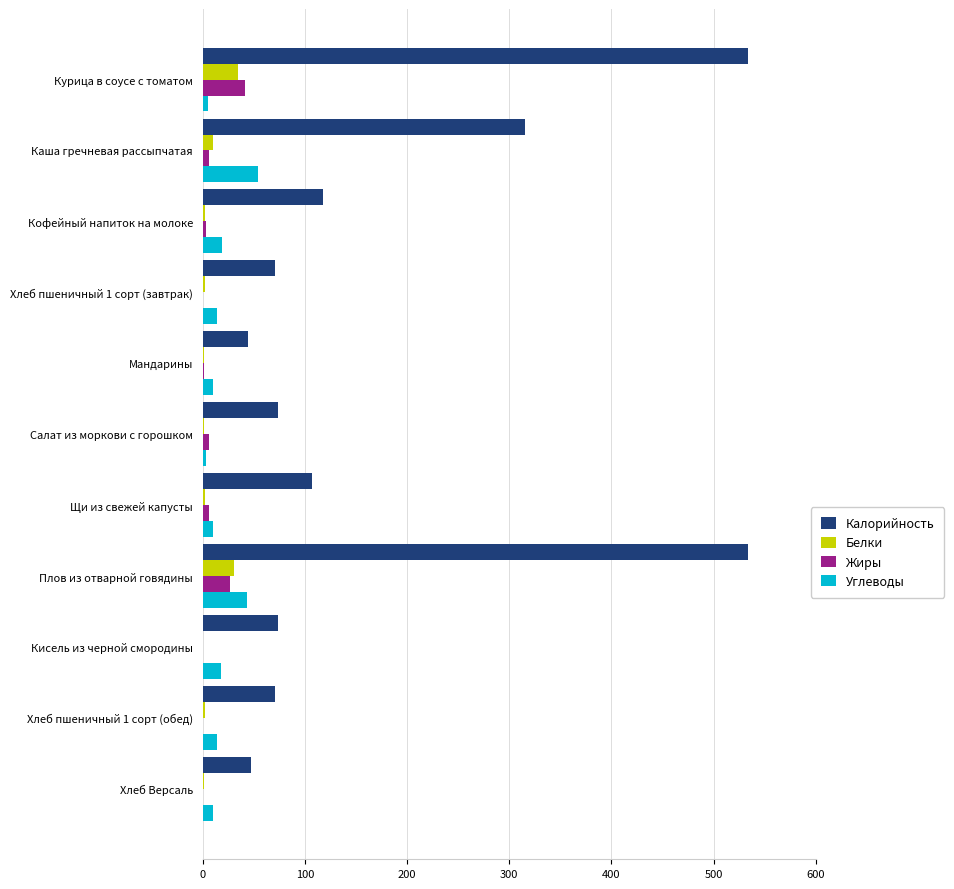

Is the value of Белки at Хлеб пшеничный 1 сорт (завтрак) greater than the value of Жиры at Плов из отварной говядины?

No